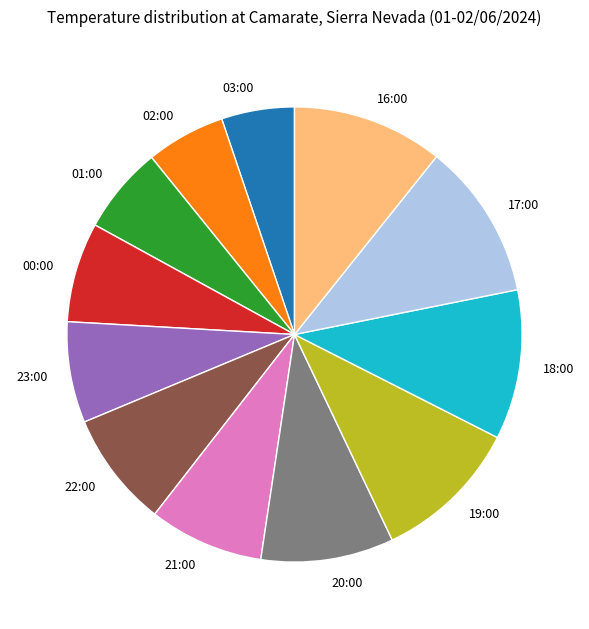

Is it true that 19:00 is 2% of the pie?

False